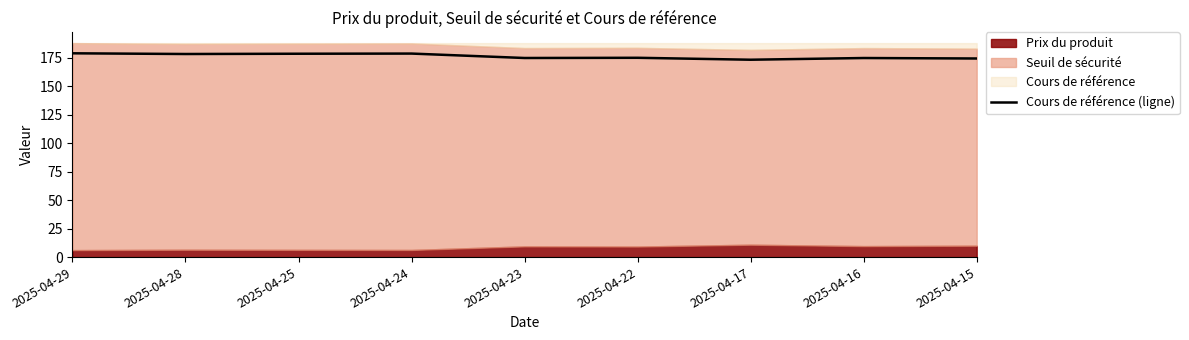

What is the change in value from 2025-04-29 to 2025-04-28?

-0.6